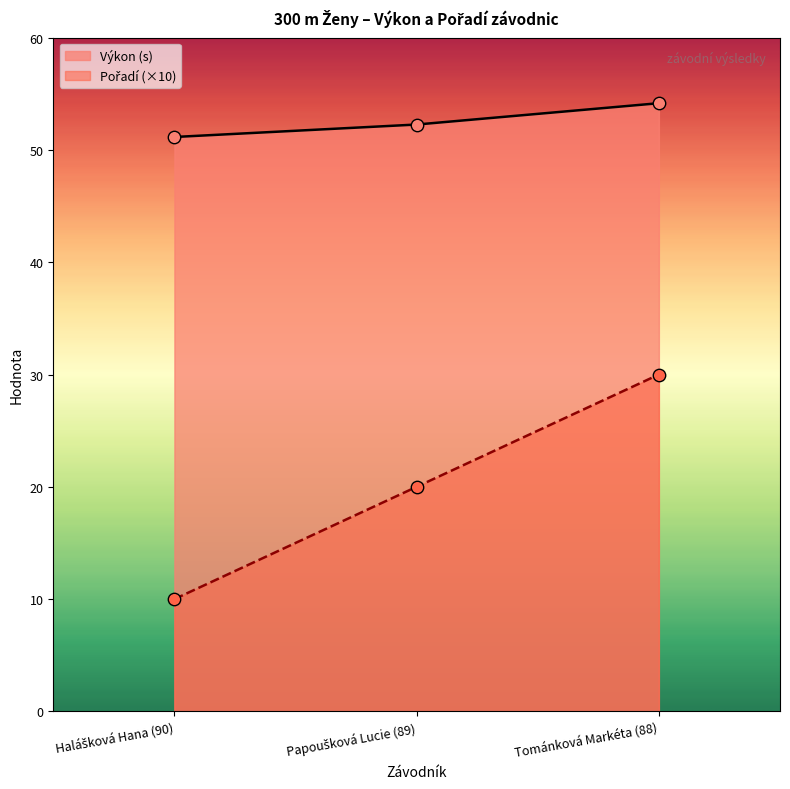

Which series has the largest total across all categories?

Výkon (s)